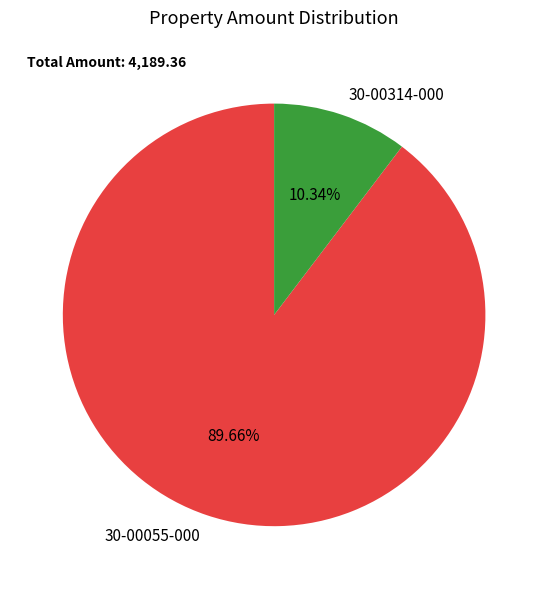

How many segments does this pie chart have?

2